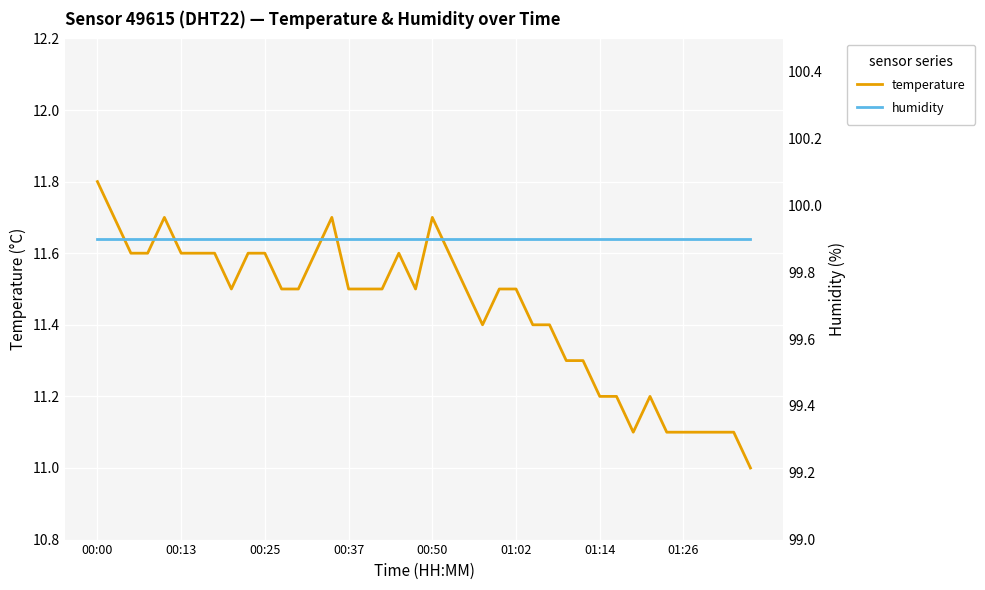

What is the average value of the temperature series?

11.4